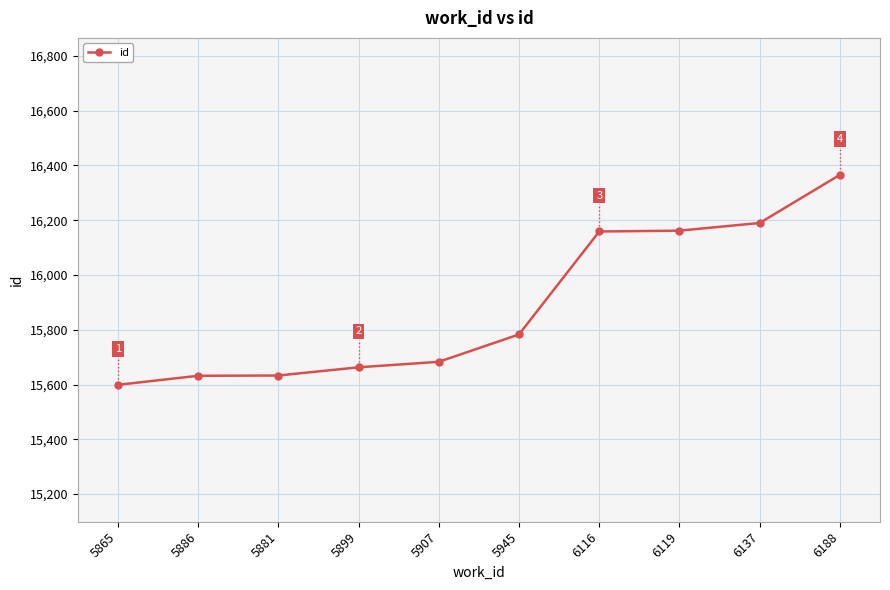

What is the difference between the values at 5899 and 6119?

499